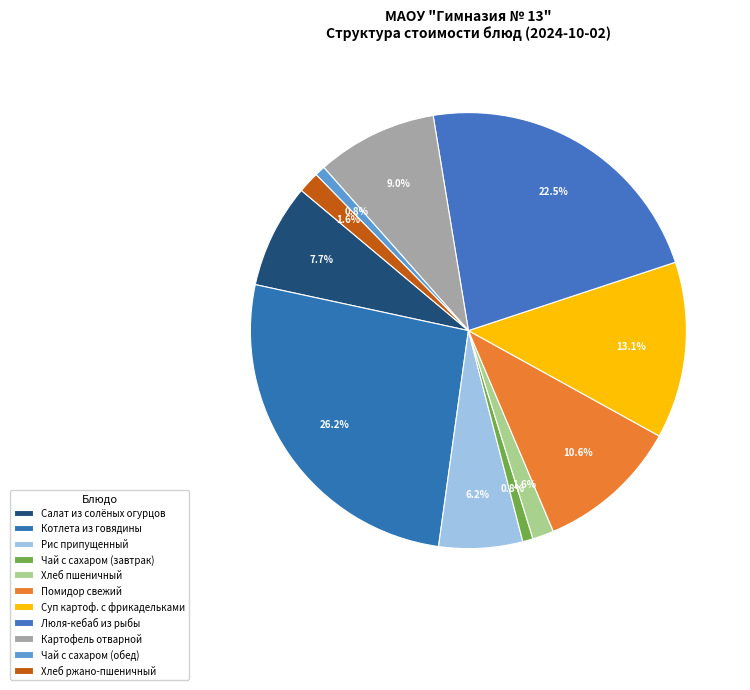

How many slices are in this pie chart?

11